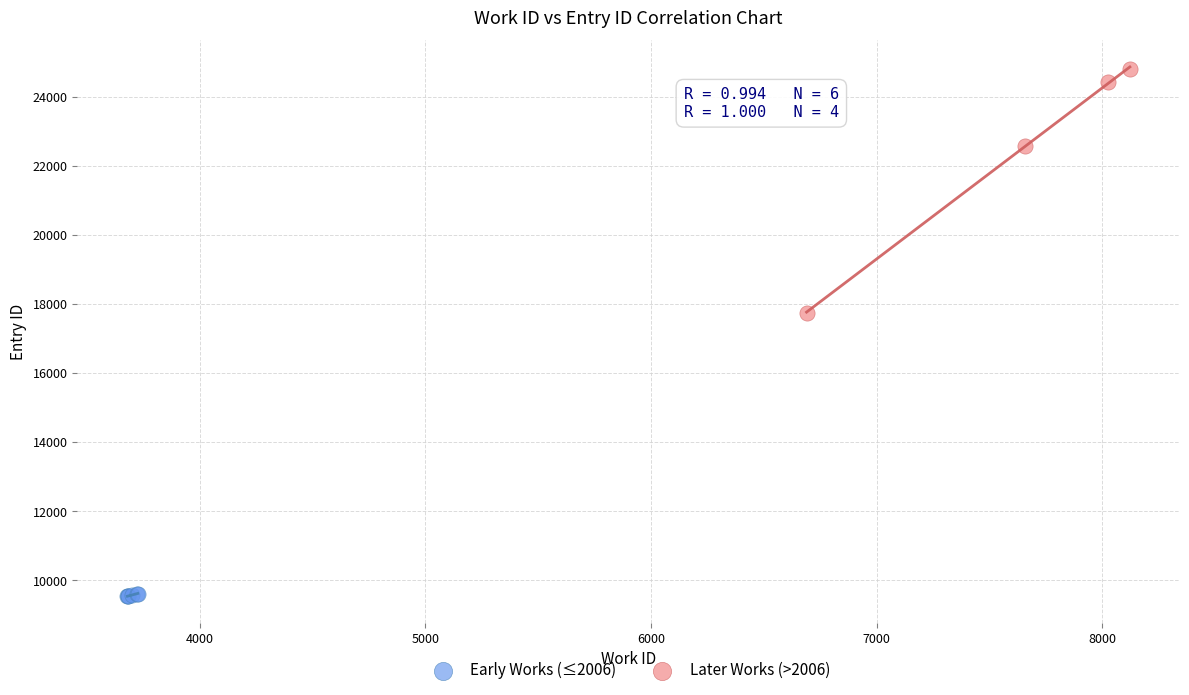

Which series reaches the maximum Y coordinate?

Later Works (>2006)